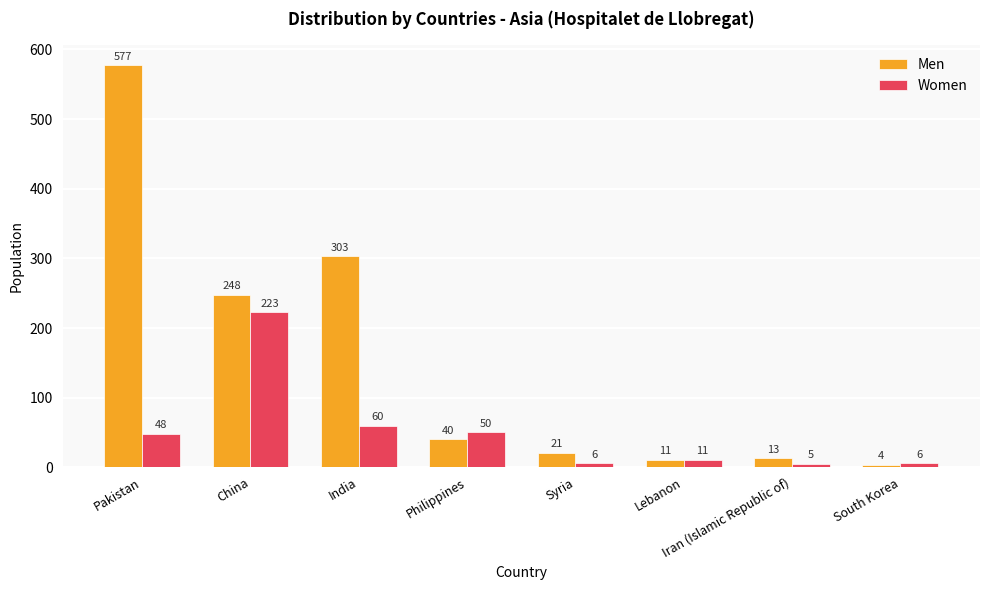

What is the highest value of the Women series?

223